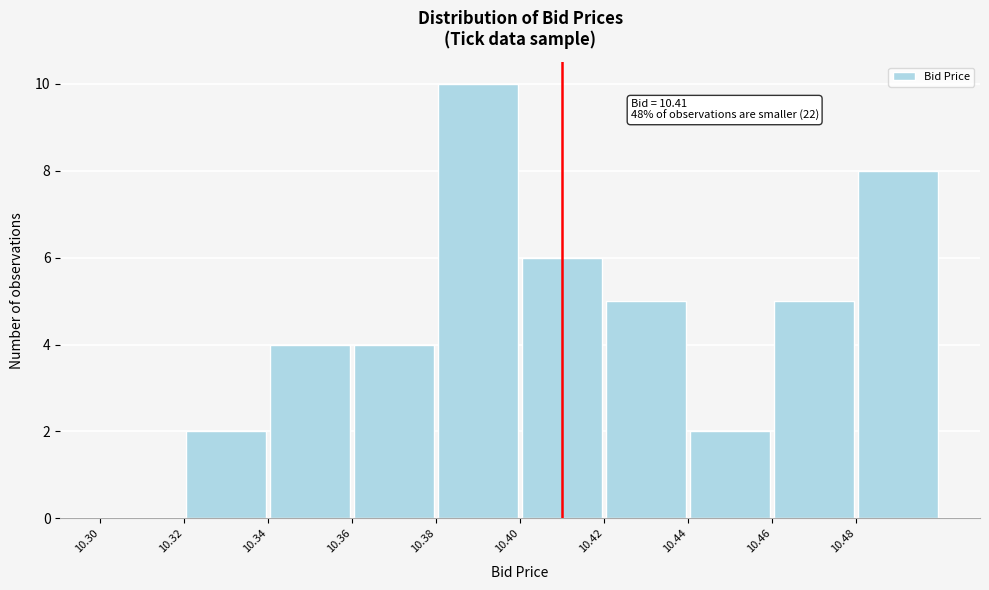

Over which range of the x-axis is the bar tallest?

10.38 to 10.40